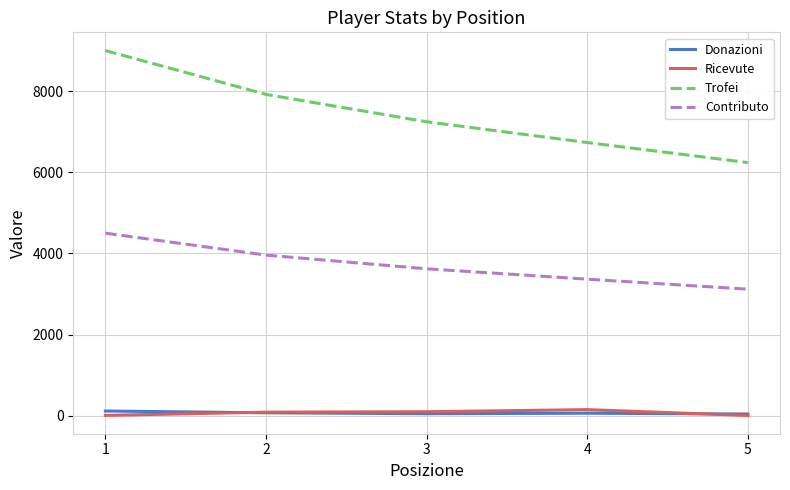

What is the sum of the Trofei values at 2 and 3?

15165